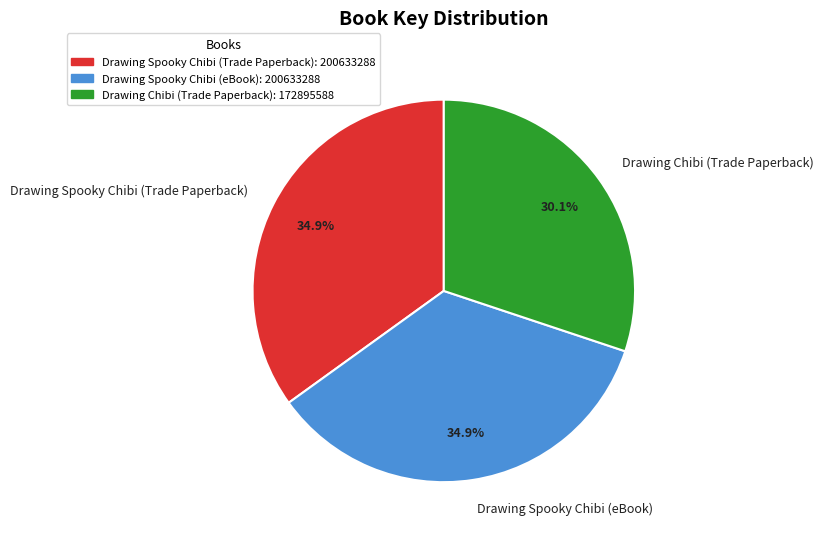

Count the number of slices in the pie.

3